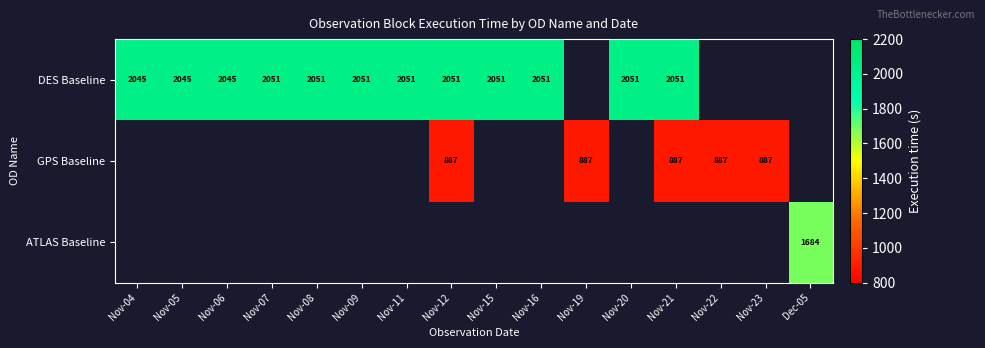

Is it true that DES Baseline equals 429 at Nov-06?

False